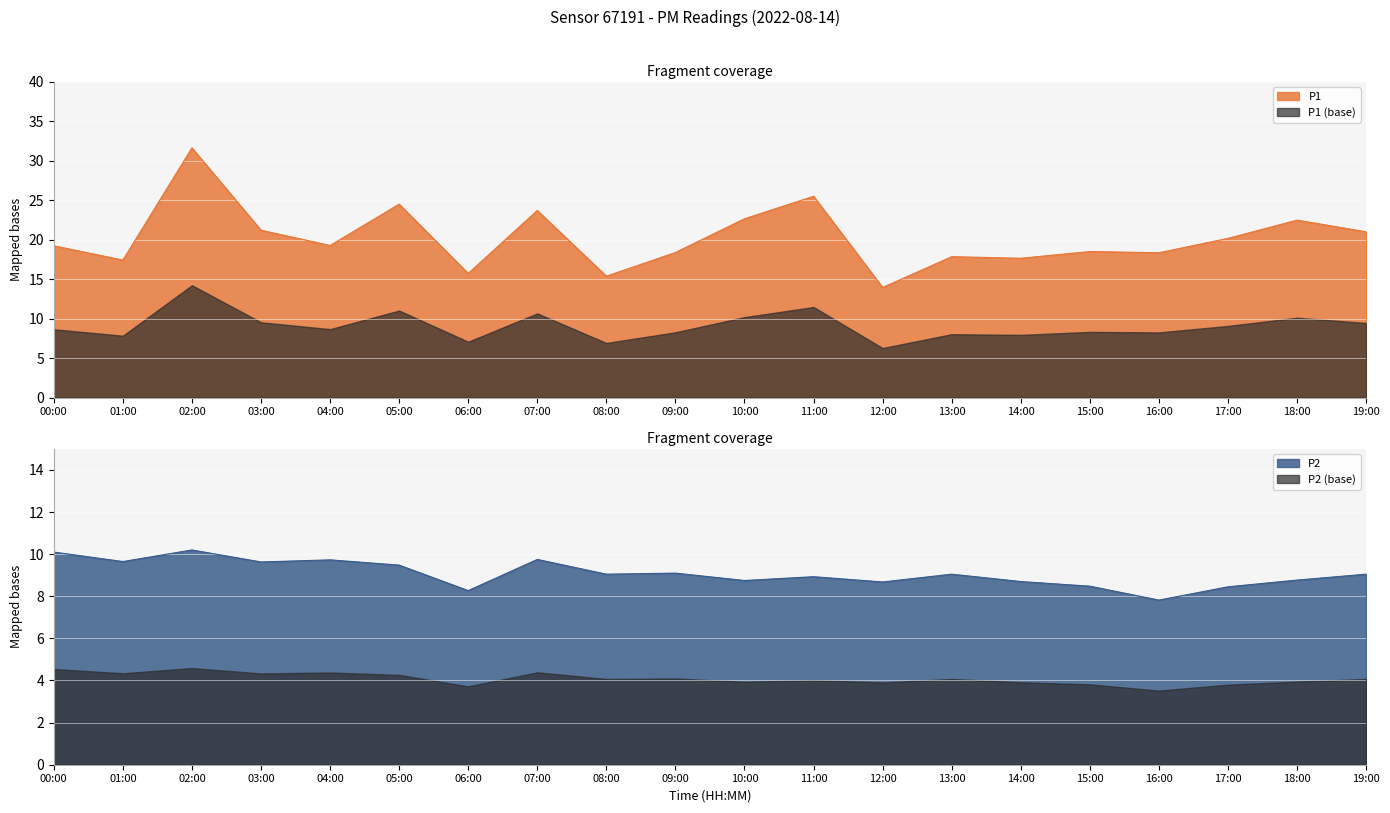

At which label is P2 closest to 9?

08:00